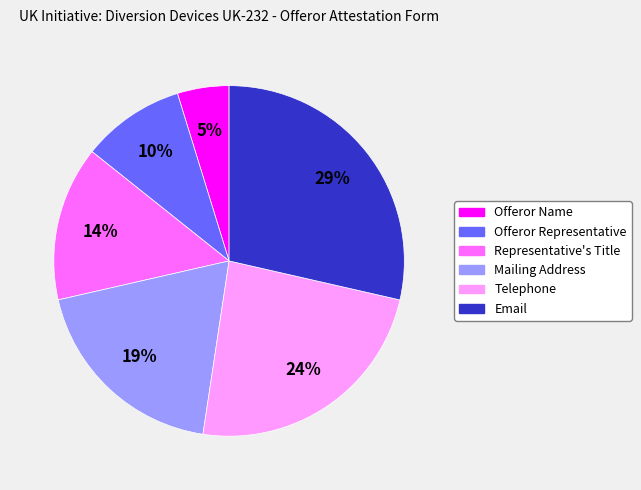

How many slices are in this pie chart?

6